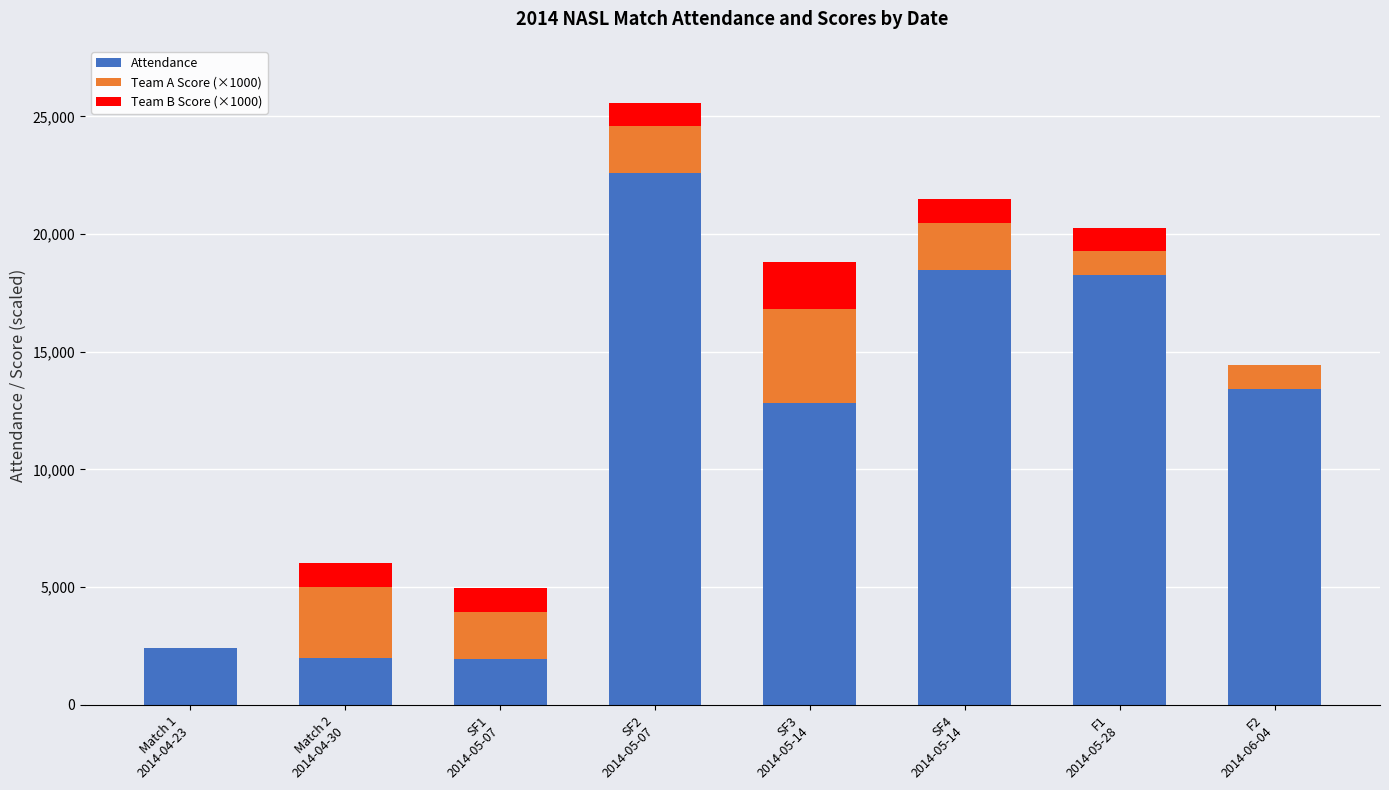

How many data points does each series have?

8